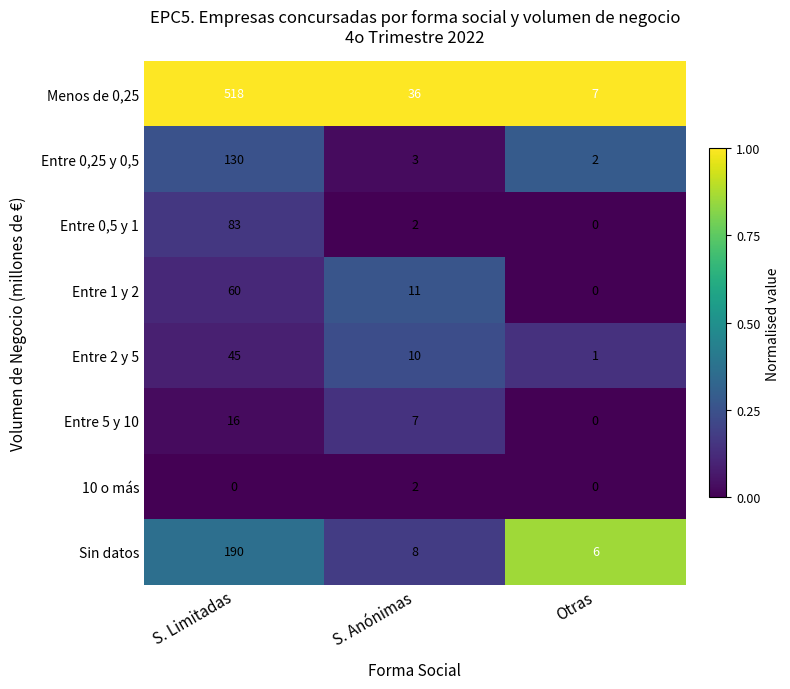

How many series are shown in this chart?

8